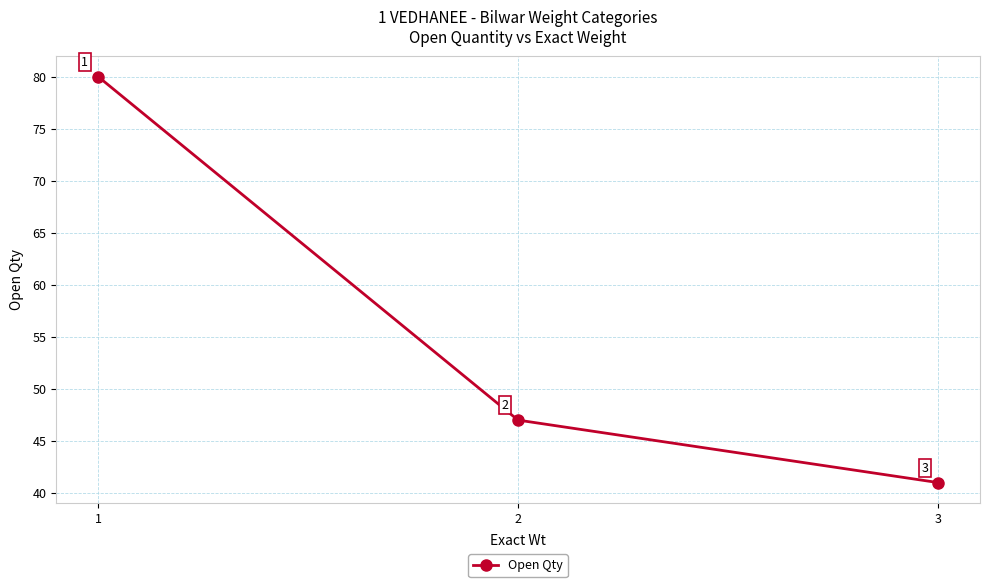

Read the value at 3, to the nearest 5.

40